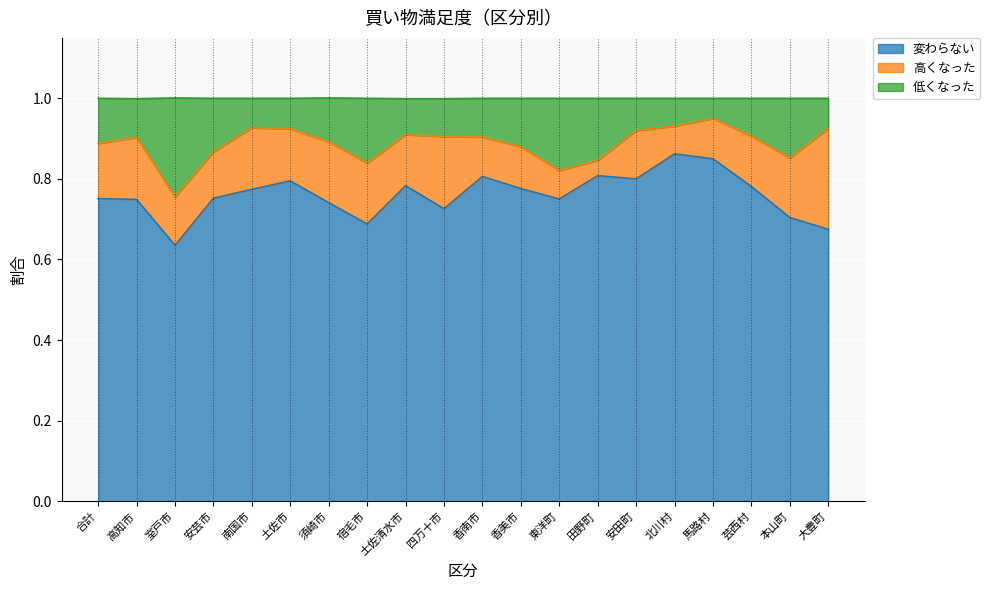

Which category has the lowest value in the 変わらない series?

室戸市